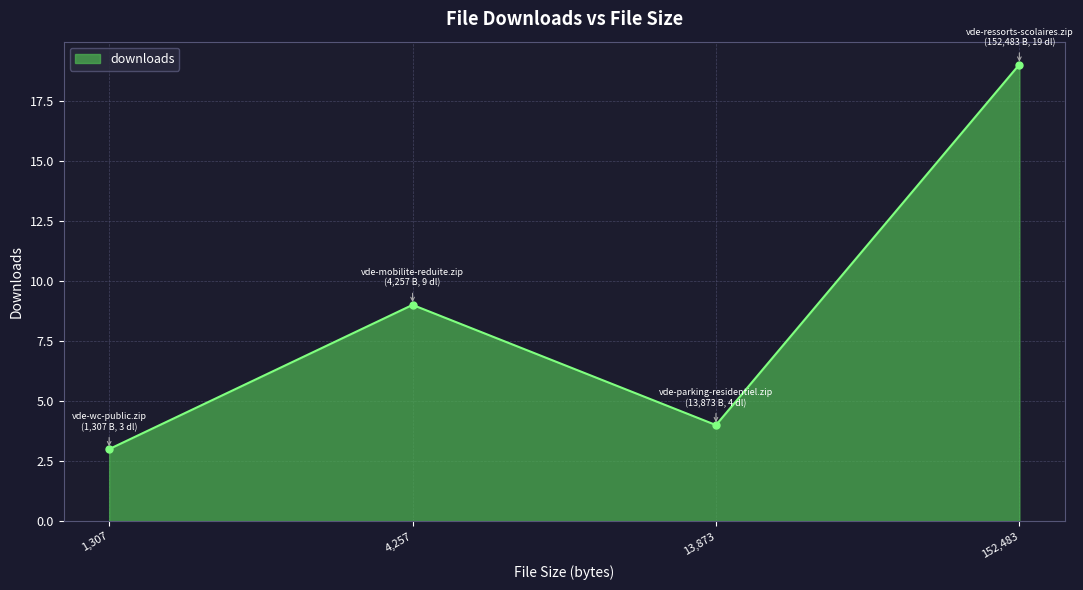

Reading right to left, what are all the values shown in this chart?

152,483=19	13,873=4	4,257=9	1,307=3